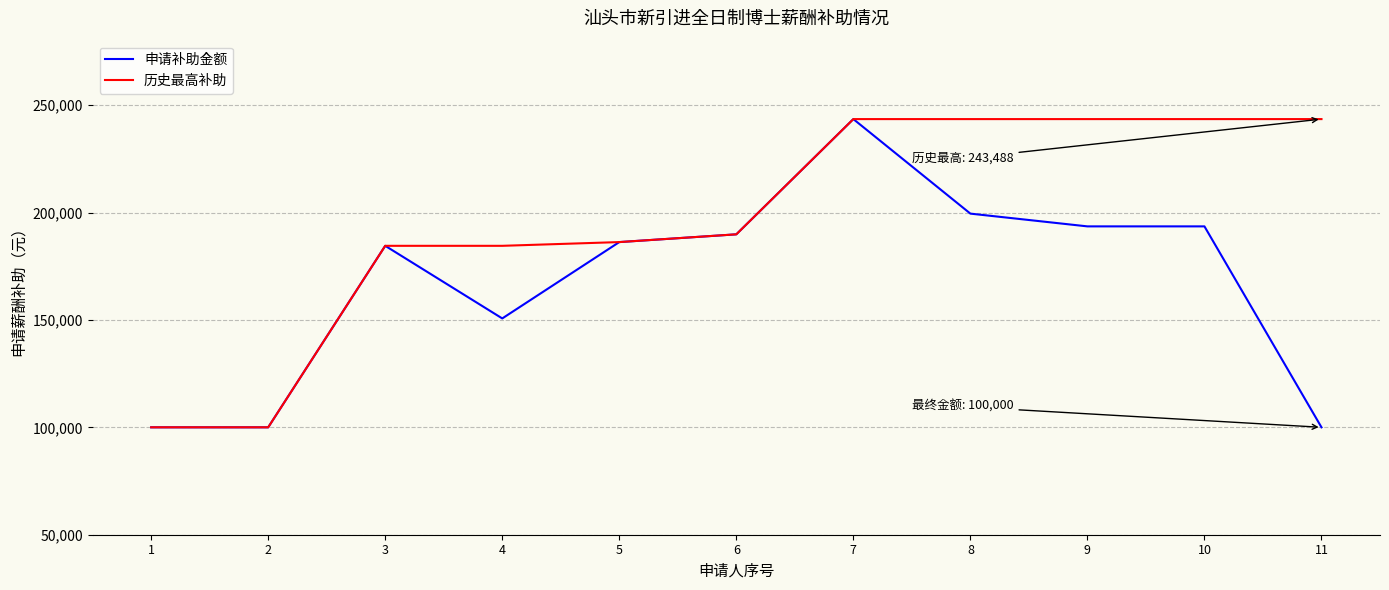

What is the minimum value for 申请补助金额?

100000.0